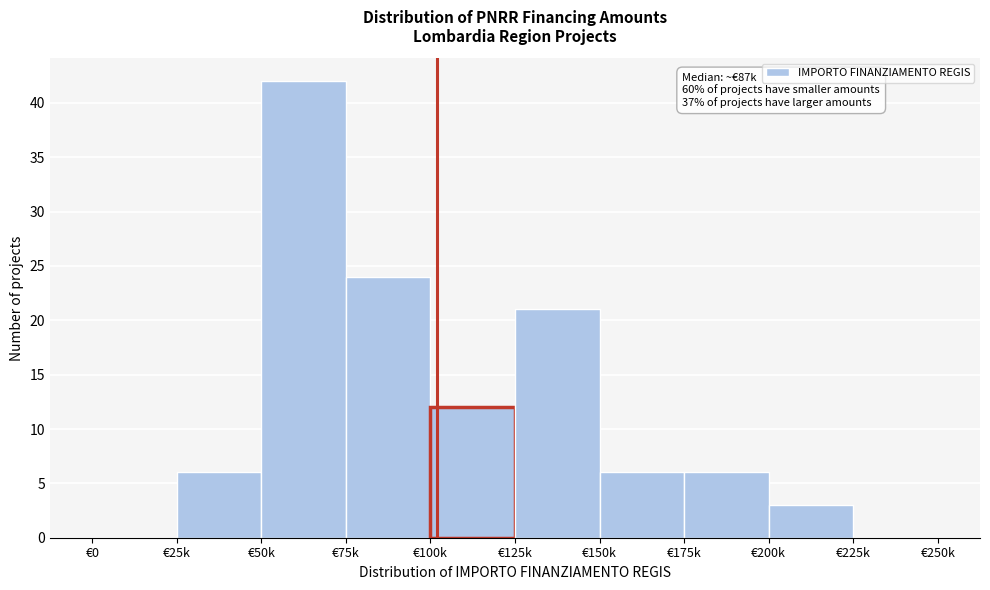

Reading right to left, what are all the values shown in this chart?

€225k=0	€200k=3	€175k=6	€150k=6	€125k=21	€100k=12	€75k=24	€50k=42	€25k=6	€0=0